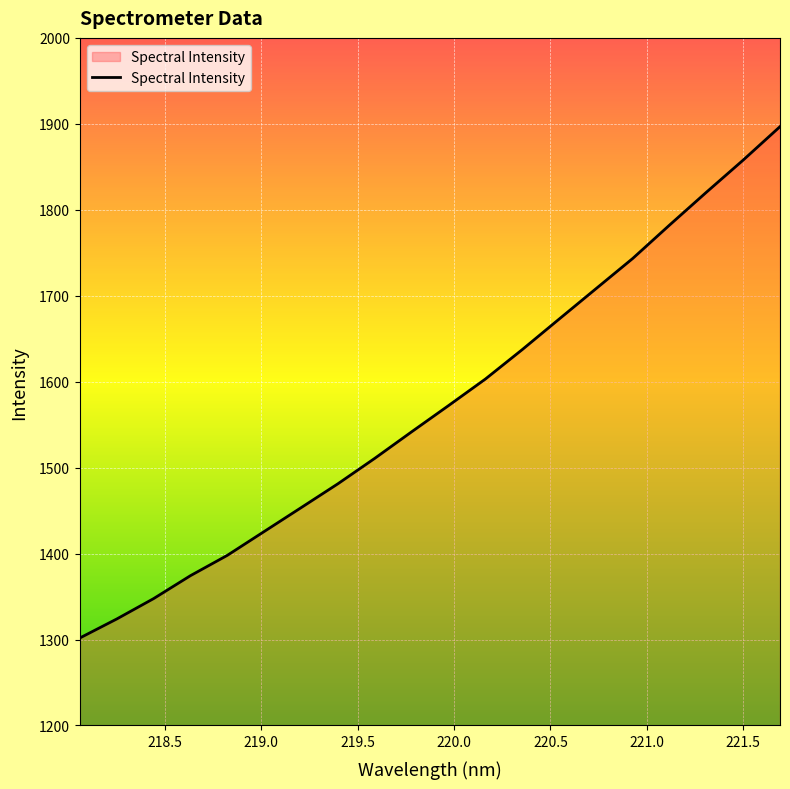

What is the greatest value displayed?

1896.7